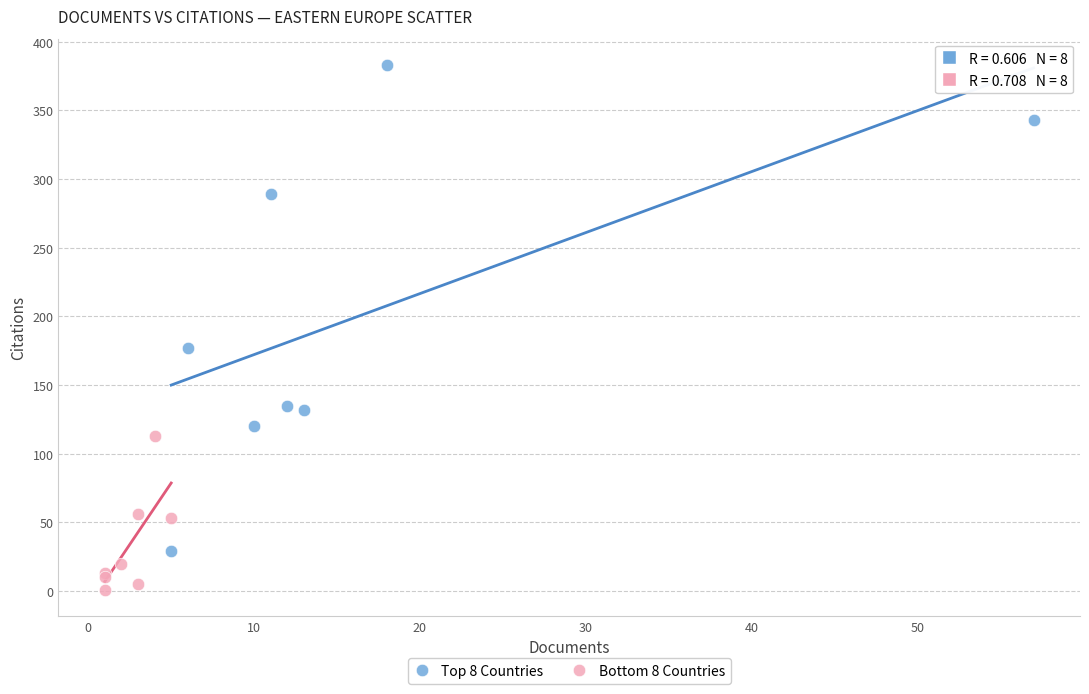

Which series has the largest Y range (max minus min)?

Top 8 Countries